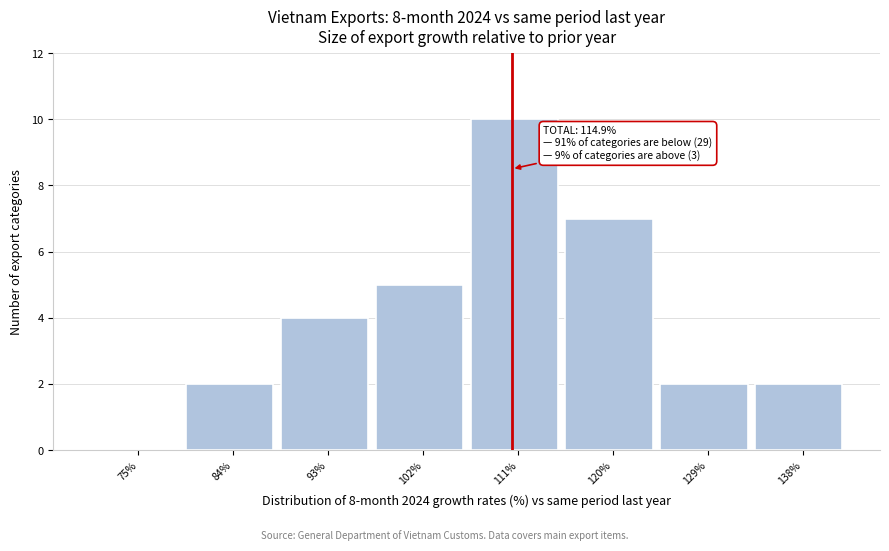

Reading right to left, what are all the values shown in this chart?

138%=2	129%=2	120%=7	111%=10	102%=5	93%=4	84%=2	75%=0